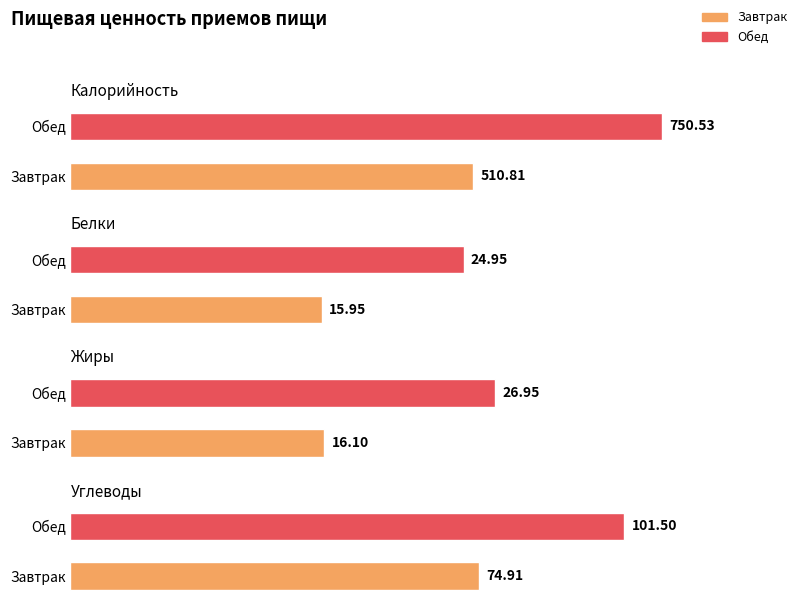

Is the value of Жиры at Обед greater than the value of Углеводы at Завтрак?

No